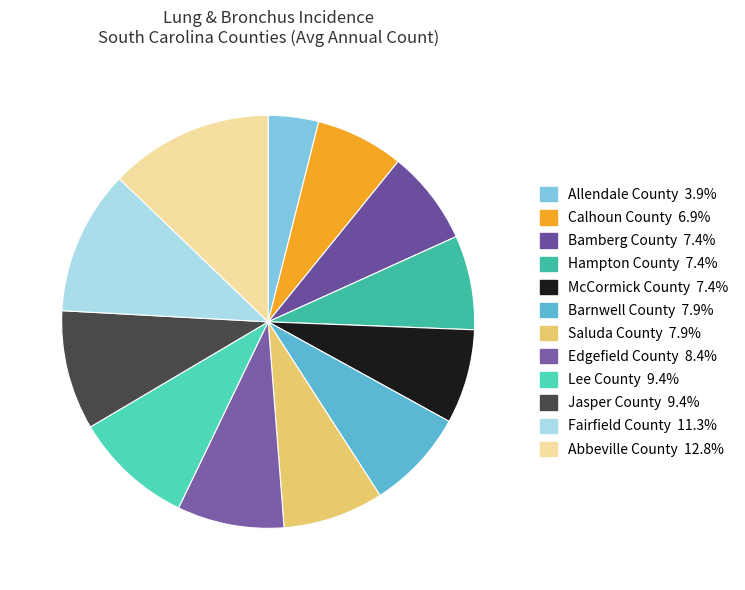

What is the smallest slice in the pie chart?

Allendale County